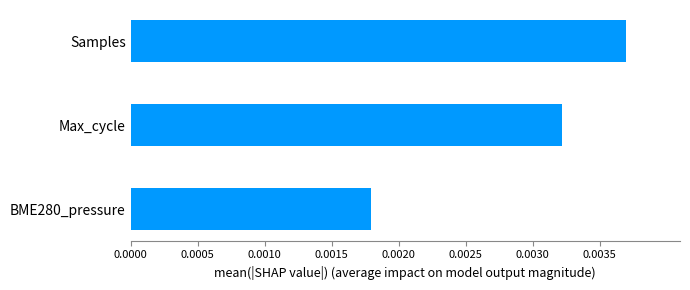

Are the bars grouped side by side (vs. stacked)?

No